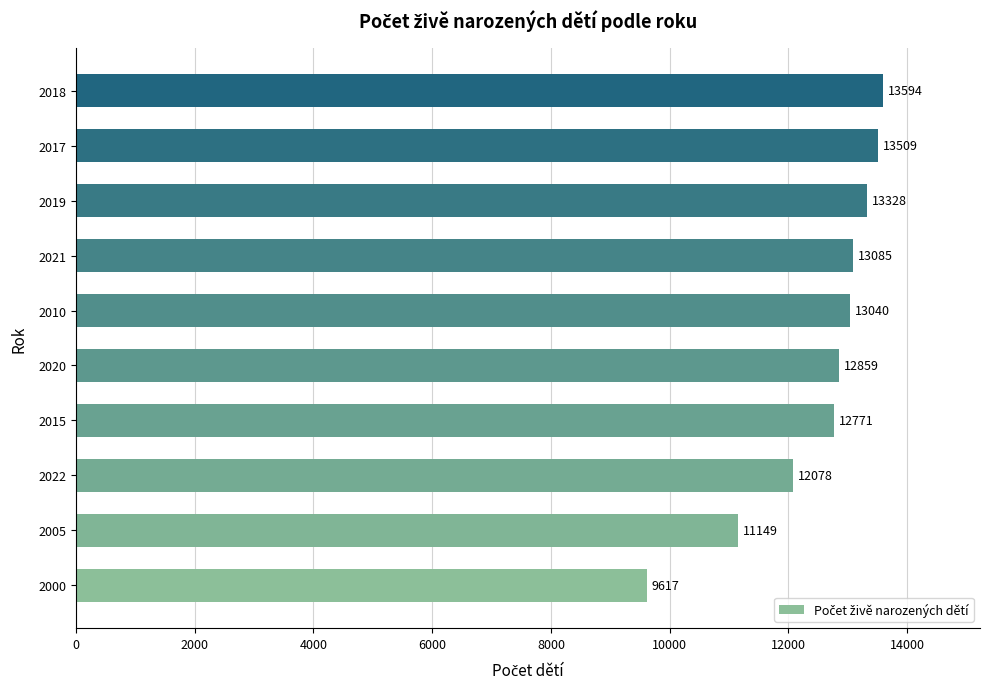

True or false: the data shows 9617 at 2000.

True